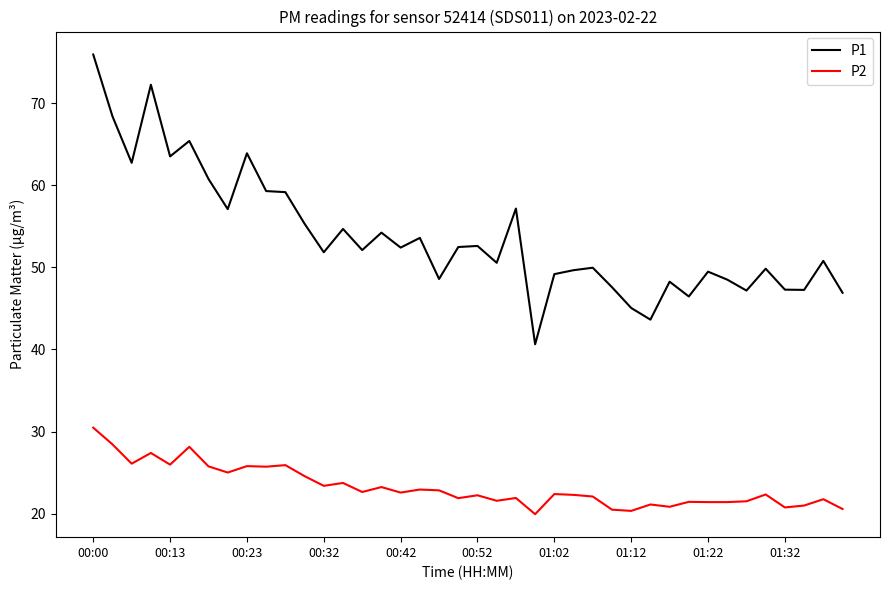

List the series in order of their peak value, lowest first.

P2, P1